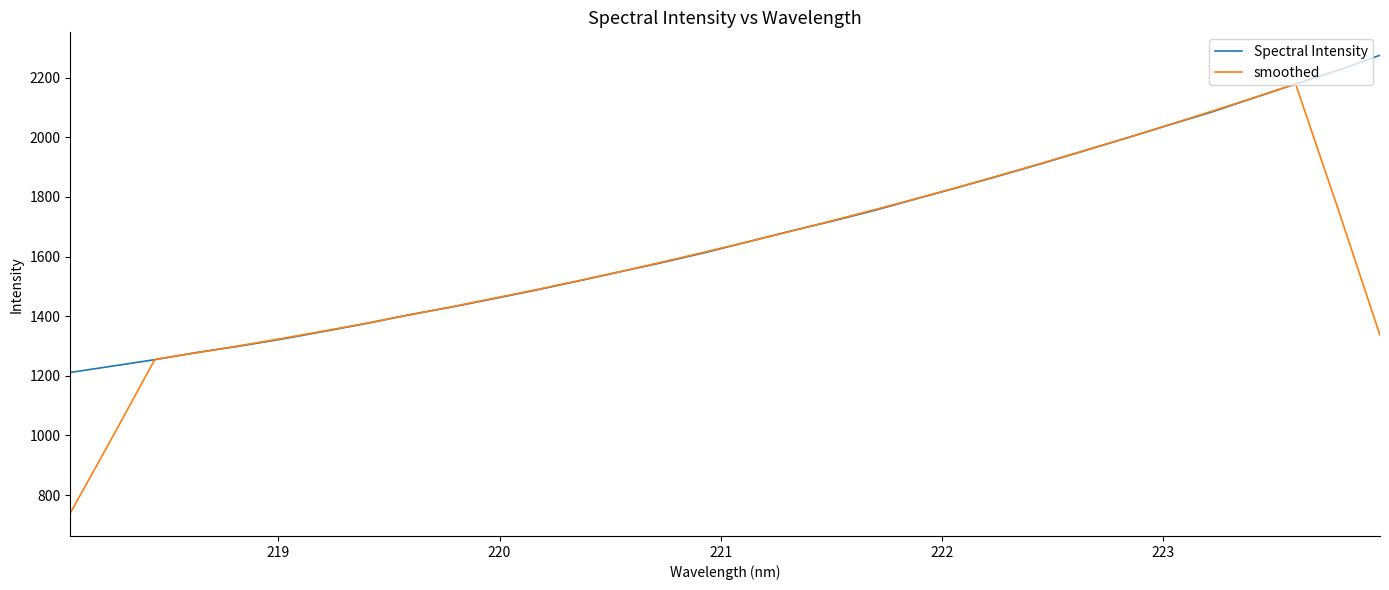

Does the chart have visible grid lines?

No